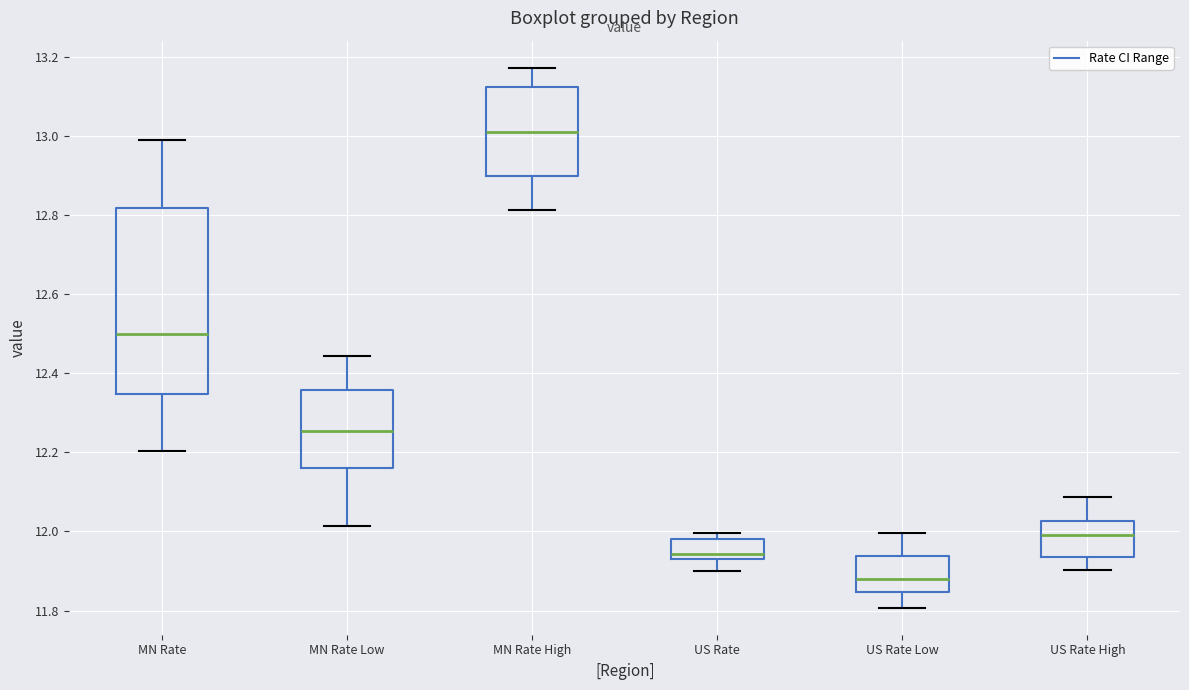

Reading left to right, transcribe this box plot: for each box, give where its median line is, the range the box spans, and where its two whiskers end, as read against the y-axis. The values are not printed on the chart, so give them approximately, as read against the axis.

MN Rate: median 12.50, box 12.34 to 12.82, whiskers 12.20 to 12.98
MN Rate Low: median 12.26, box 12.16 to 12.36, whiskers 12.02 to 12.44
MN Rate High: median 13.00, box 12.90 to 13.12, whiskers 12.82 to 13.18
US Rate: median 11.94, box 11.92 to 11.98, whiskers 11.90 to 12.00
US Rate Low: median 11.88, box 11.84 to 11.94, whiskers 11.80 to 12.00
US Rate High: median 11.98, box 11.94 to 12.02, whiskers 11.90 to 12.08